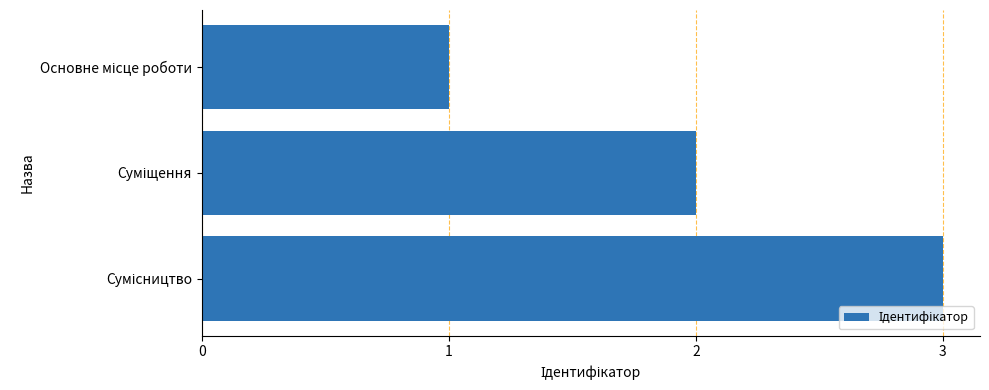

What is the greatest value displayed?

3